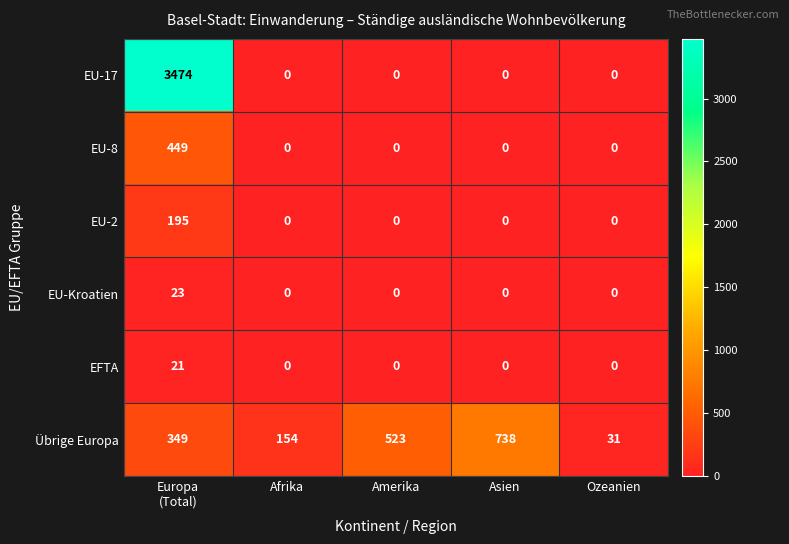

How many data points does each series have?

5